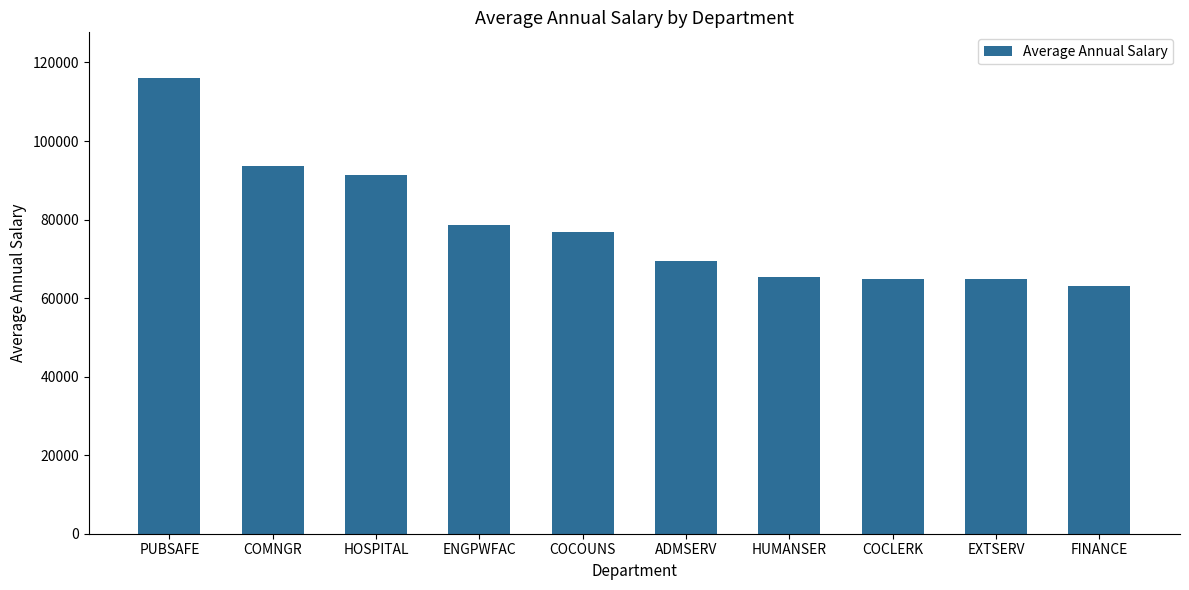

What is the difference between the values at ADMSERV and HOSPITAL?

21884.4